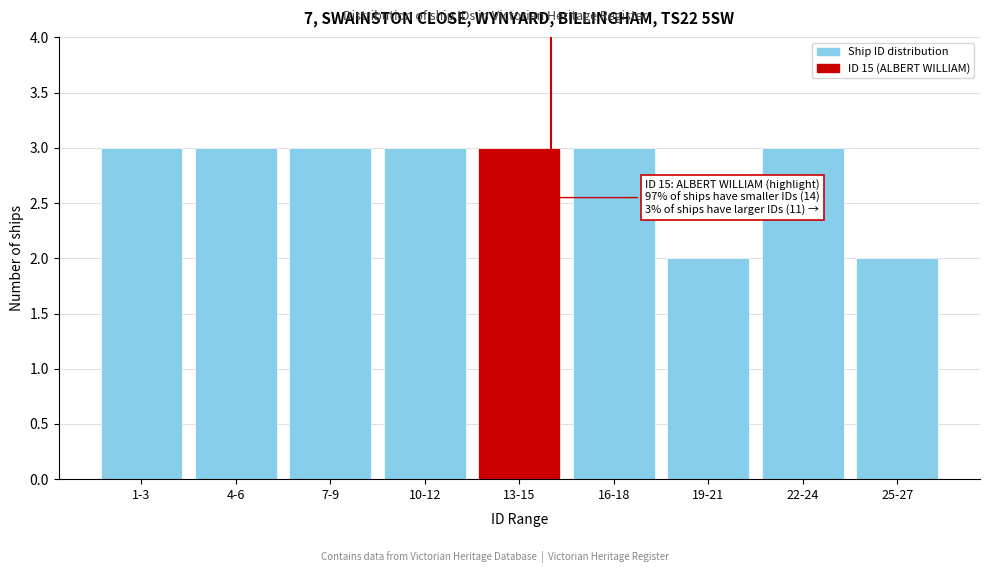

Reading left to right, extract all data points from this chart.

1-3=3	4-6=3	7-9=3	10-12=3	13-15=3	16-18=3	19-21=2	22-24=3	25-27=2